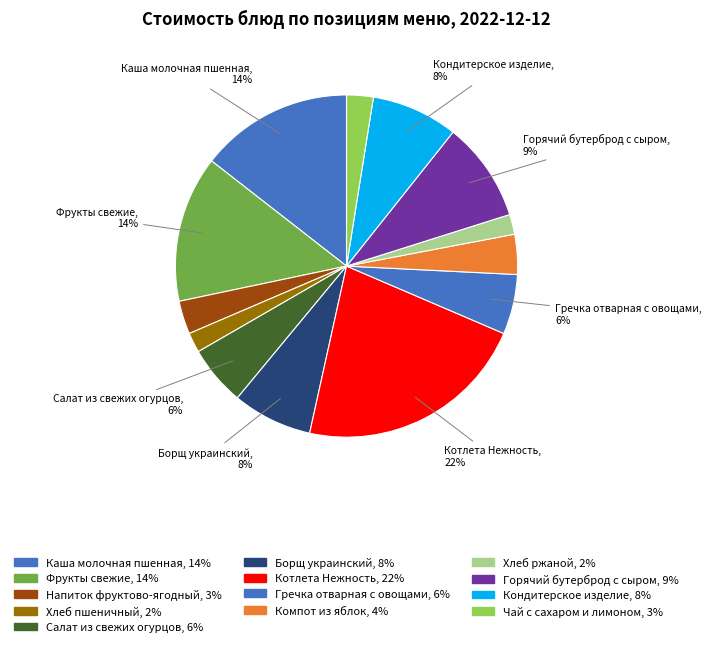

How many segments does this pie chart have?

13